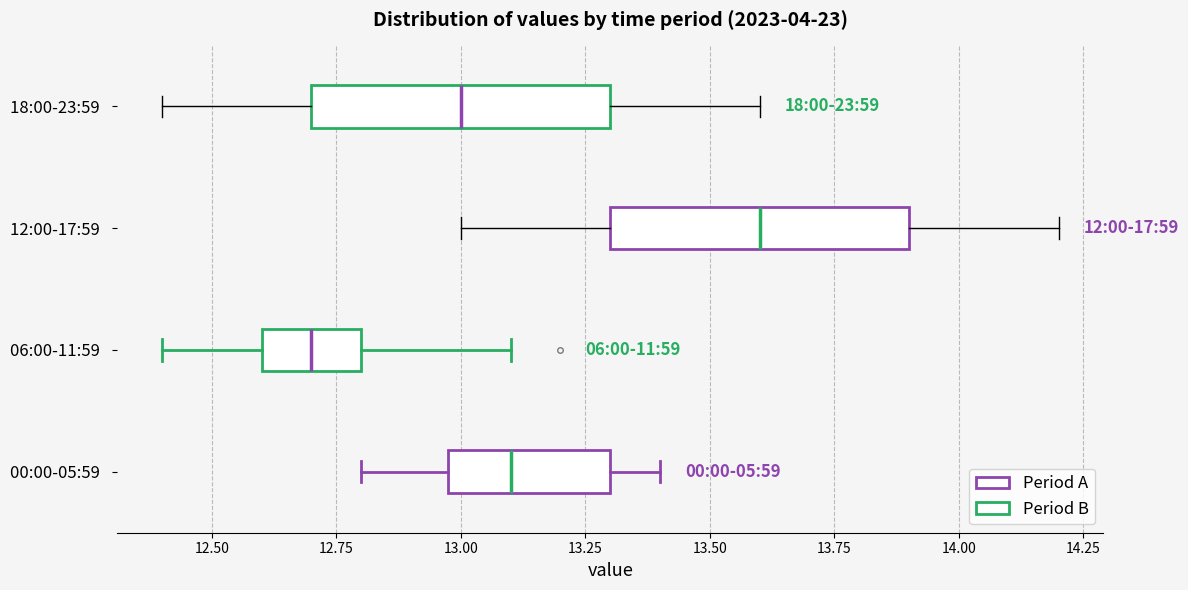

Which box has the furthest to the left median line?

06:00-11:59